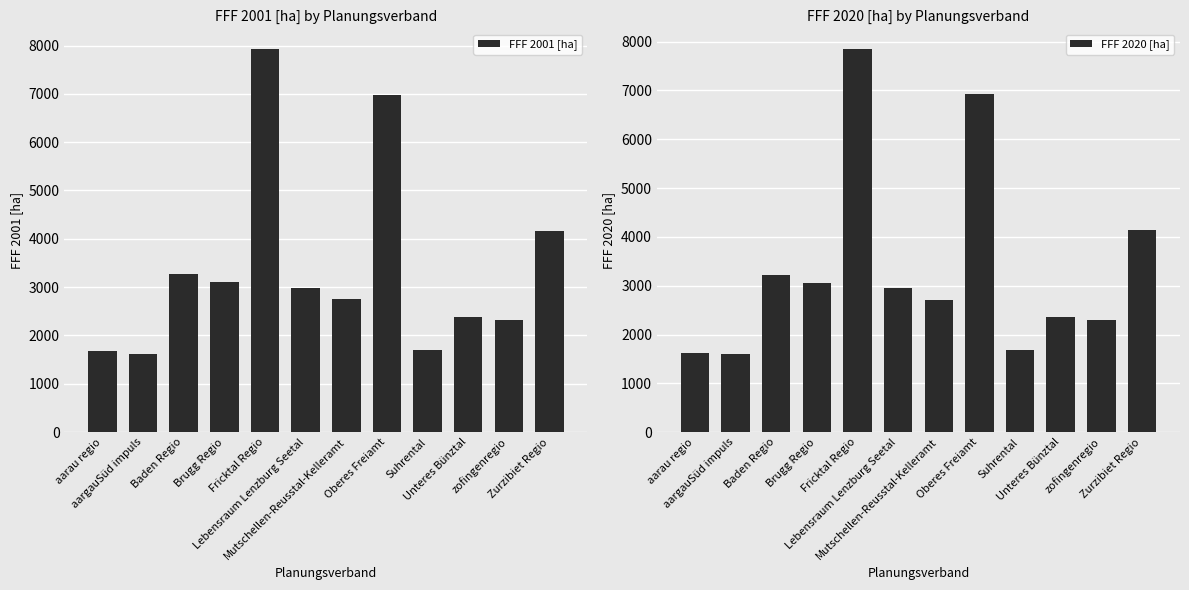

What is the sum of all FFF 2001 [ha] values?

40888.2